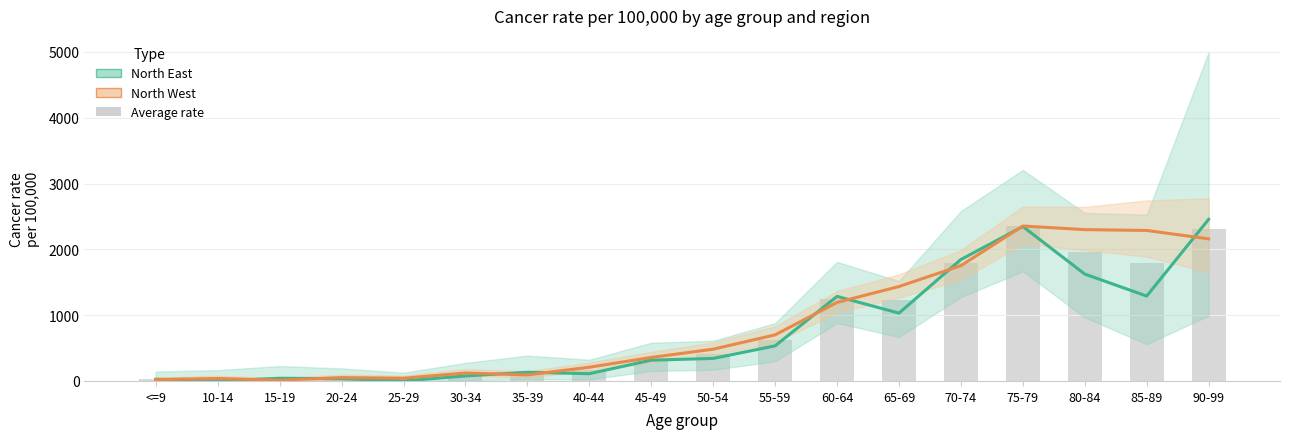

At which label does North West (estimate) first exceed 482?

50-54